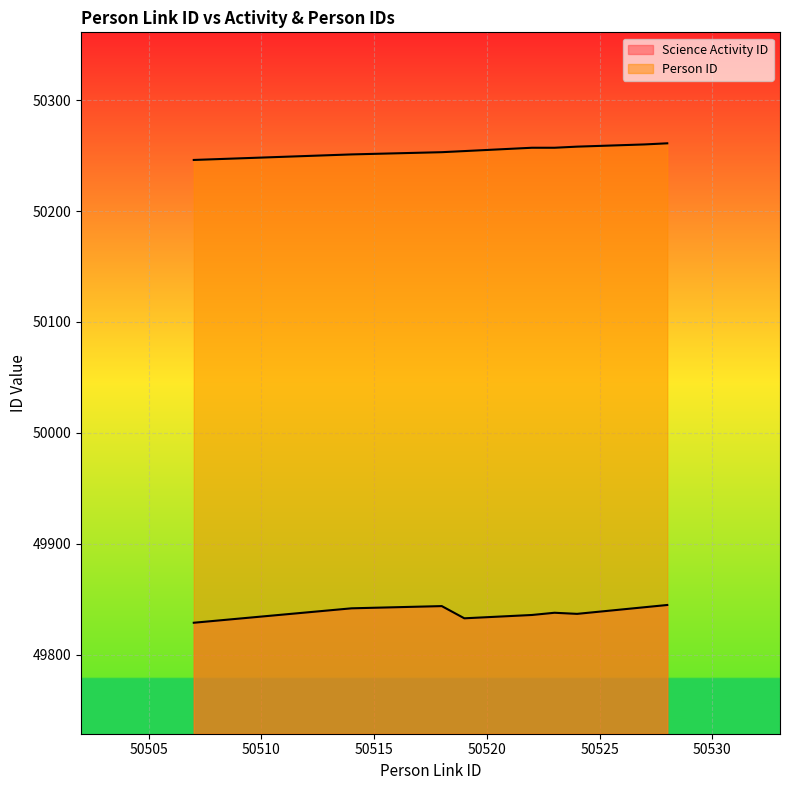

What is the difference between the maximum and minimum values in the Person ID series?

15